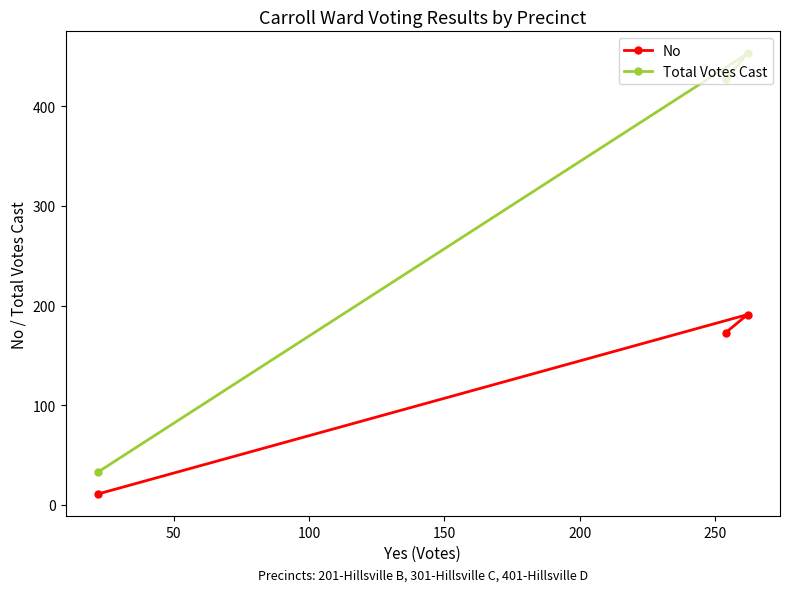

Rank the series by their average value, from lowest to highest.

No, Total Votes Cast